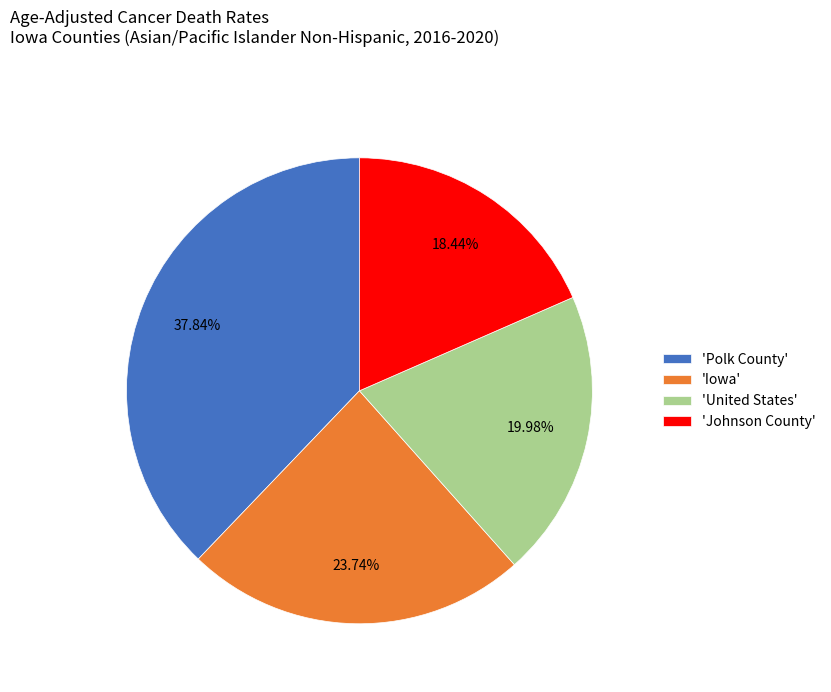

Which category has the smallest portion of the pie?

'Johnson County'